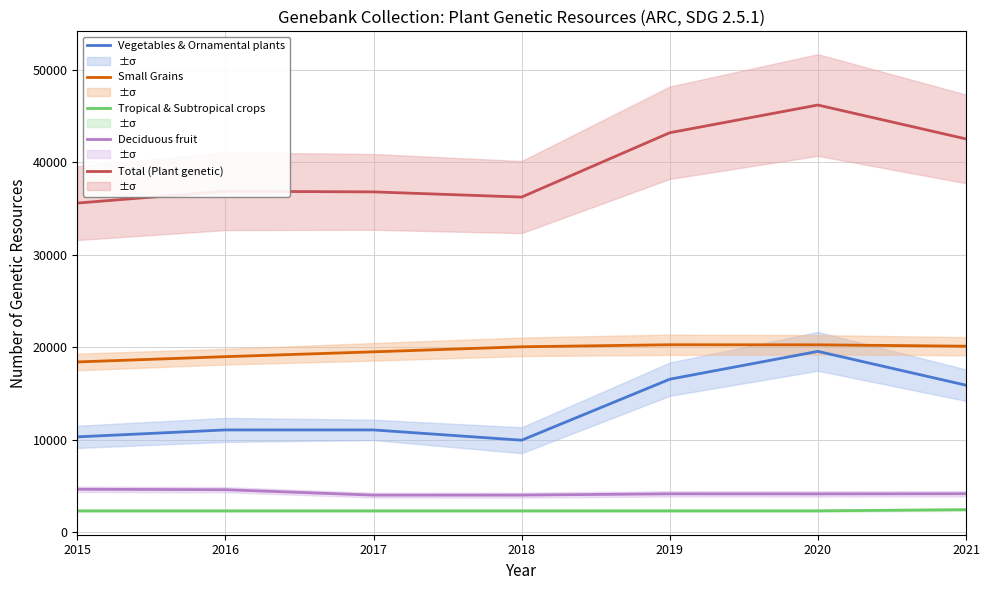

True or false: Tropical & Subtropical crops and Total (Plant genetic) cross at least once.

False